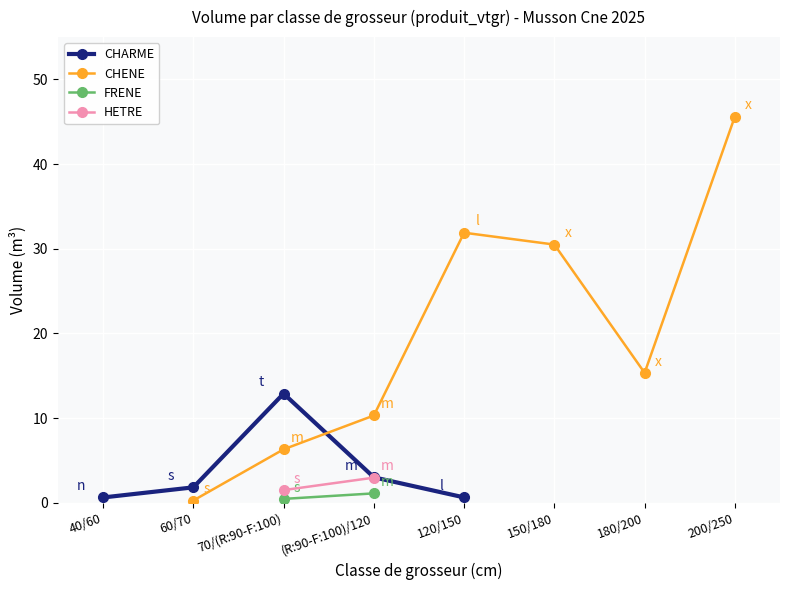

Where is CHARME nearest to the value 6?

(R:90-F:100)/120